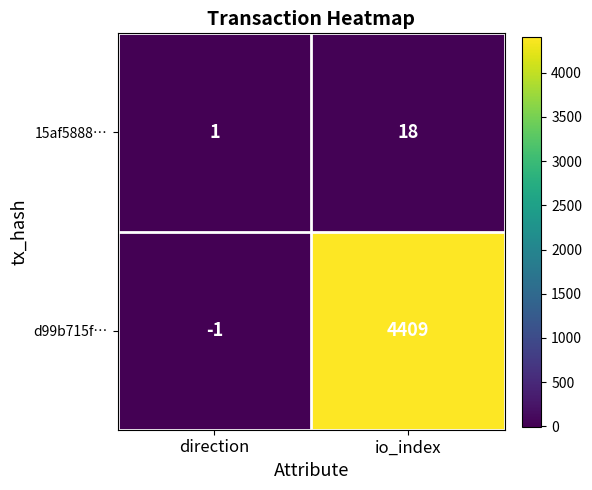

What is the difference between the highest and lowest values at io_index?

4391